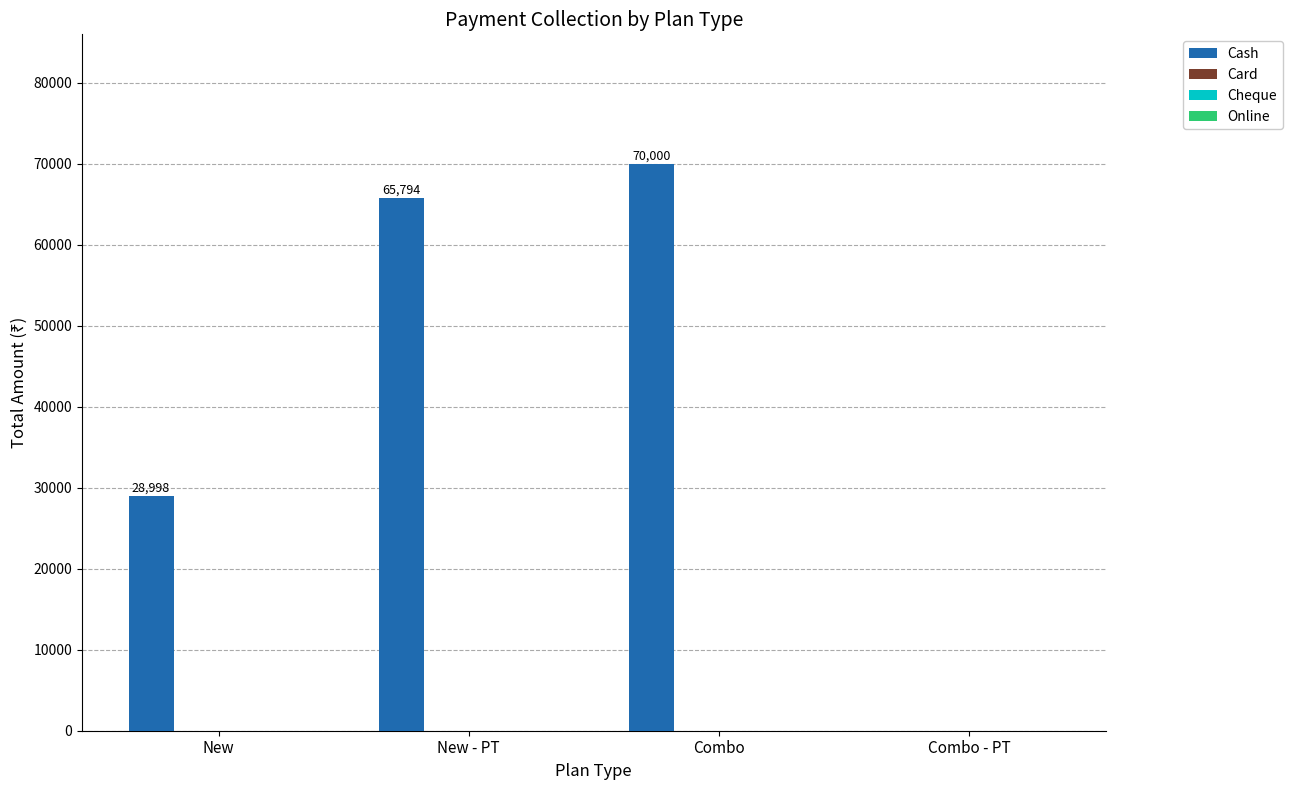

What is the sum of all values?

164792